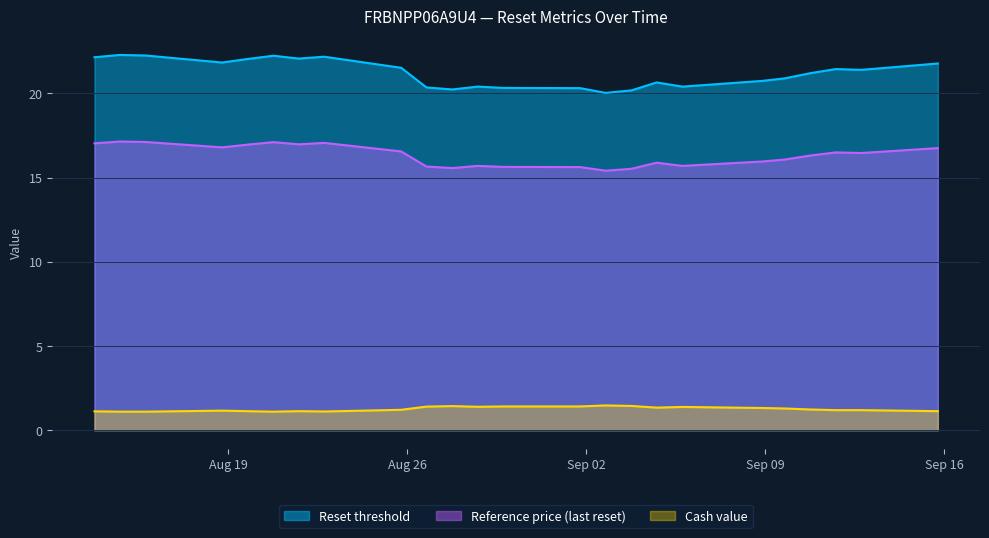

Which series has the widest spread of values?

Reset threshold